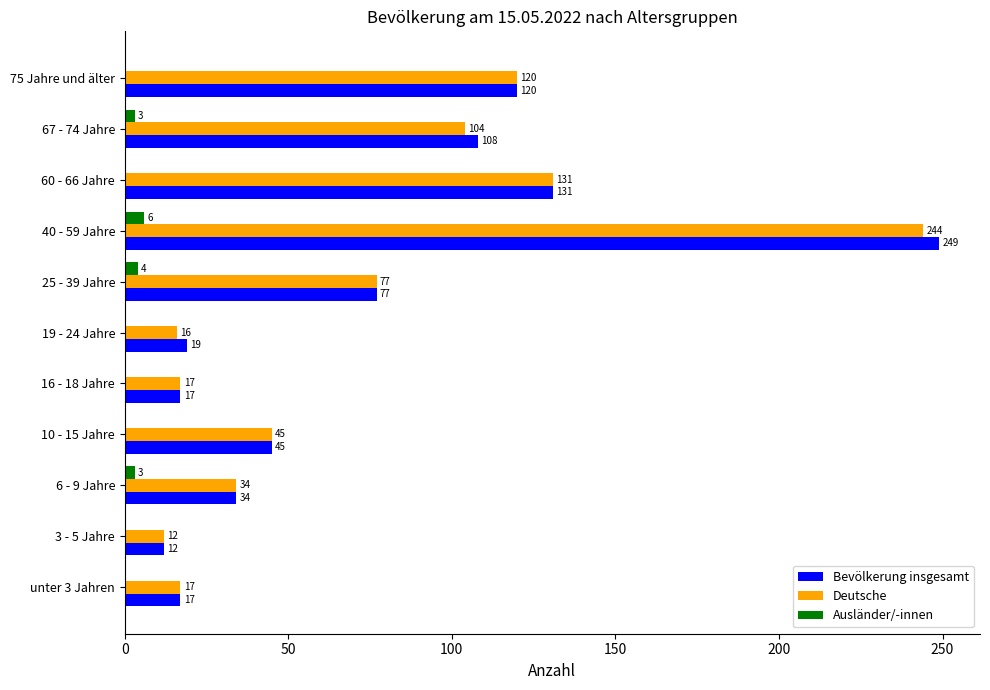

What is the maximum value shown in the chart?

249